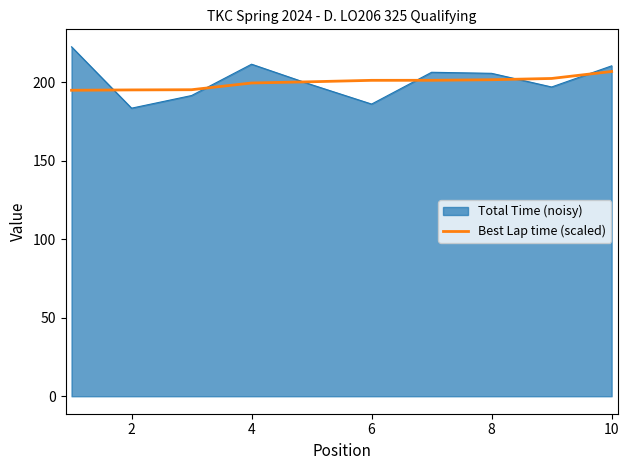

Which series has the widest spread of values?

Total Time (noisy)